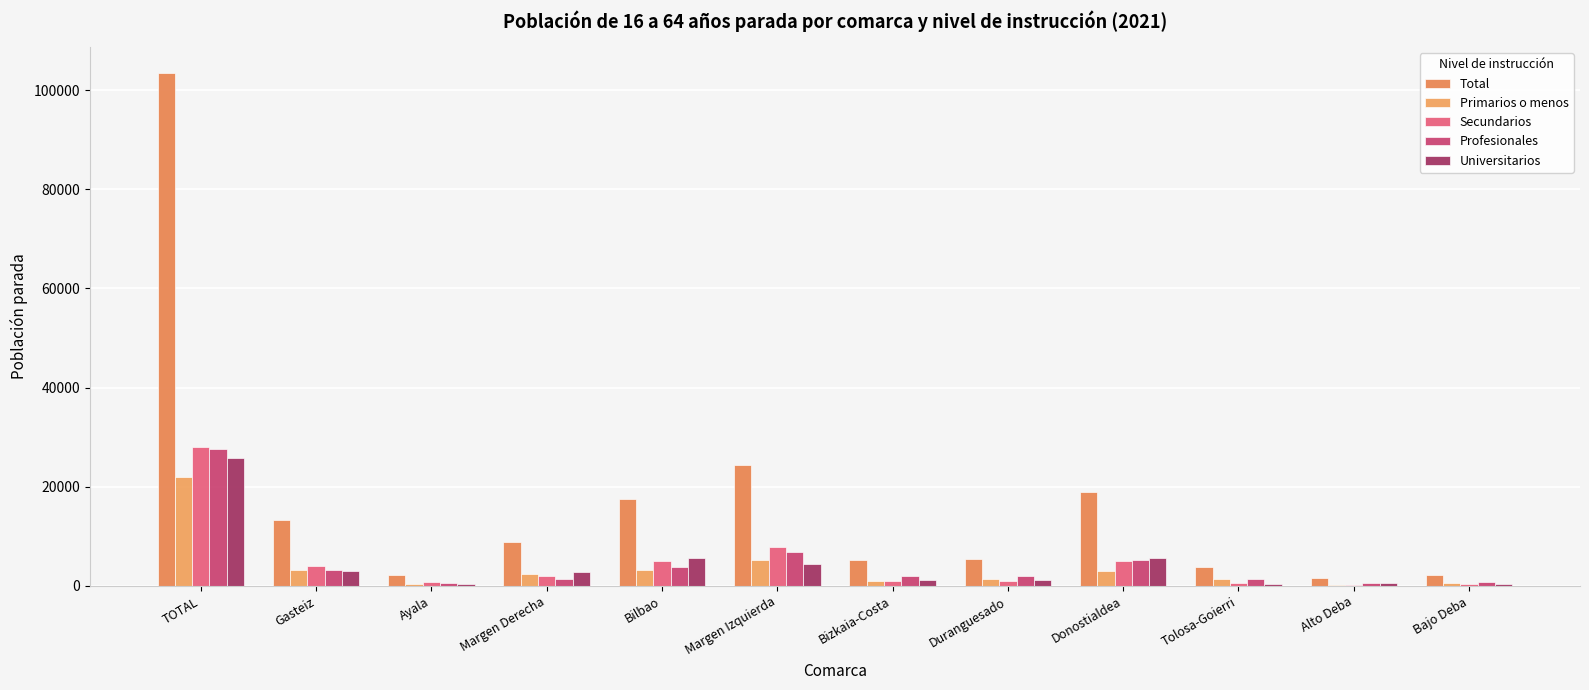

Which series changed the most between TOTAL and Donostialdea?

Total